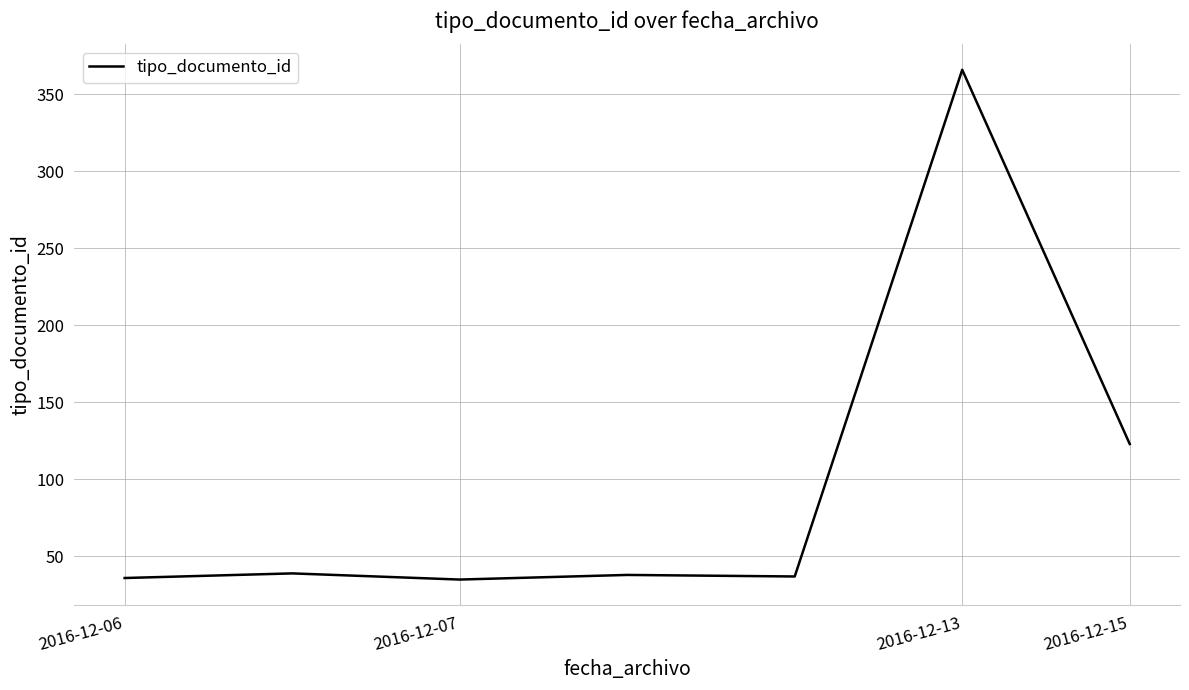

Is this an area chart (filled region under the line)?

No